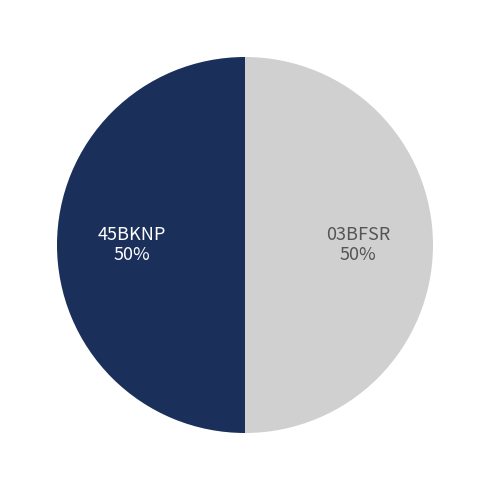

To the nearest percent, what portion does 03BFSR represent?

50%